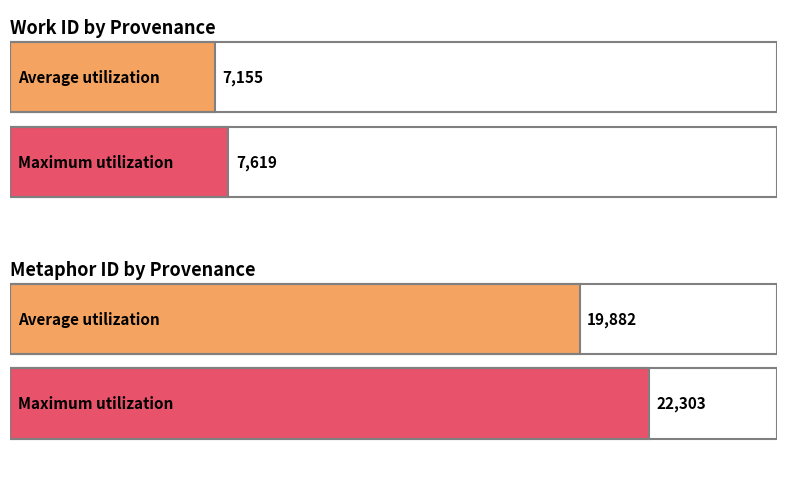

What is the maximum value shown in the chart?

22303